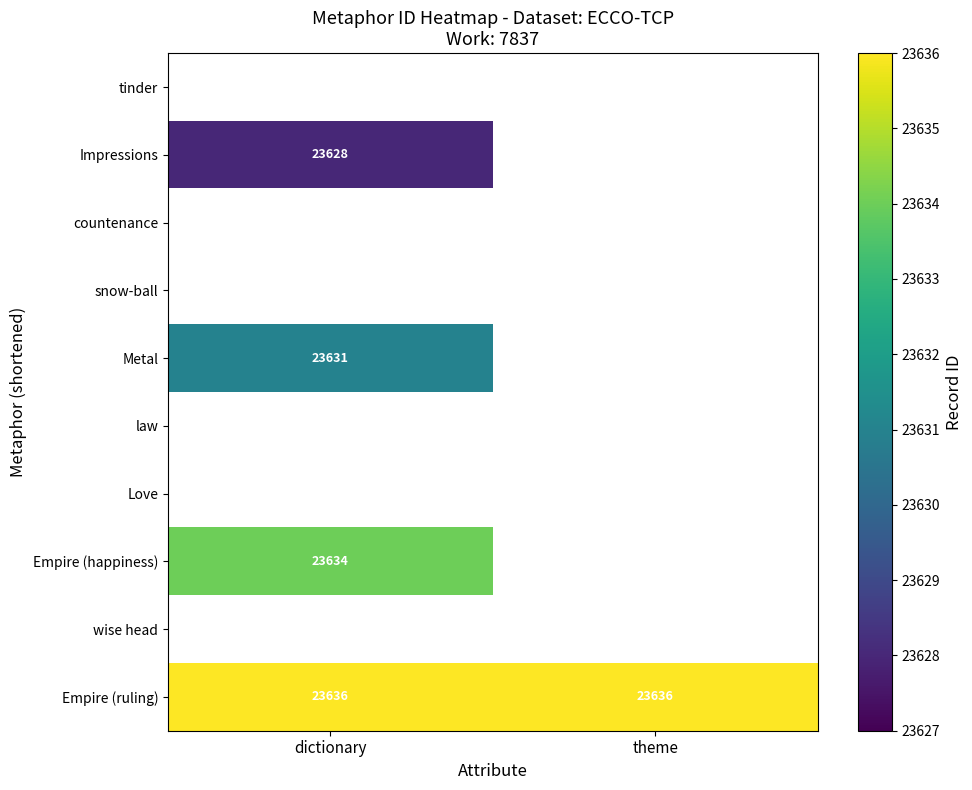

At which category does the chart reach its peak across all series?

dictionary